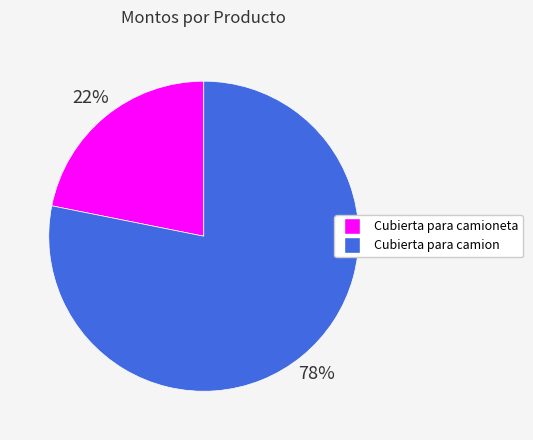

To the nearest percent, what is the difference between the largest and smallest slice percentages?

56%